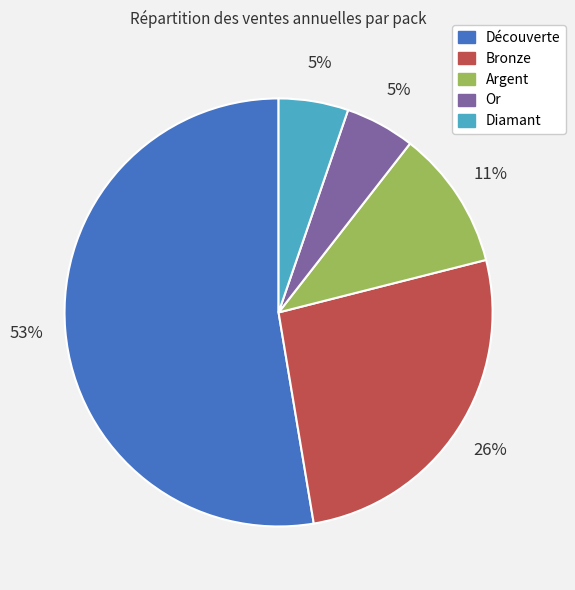

Is it true that Découverte is 45% of the pie?

False